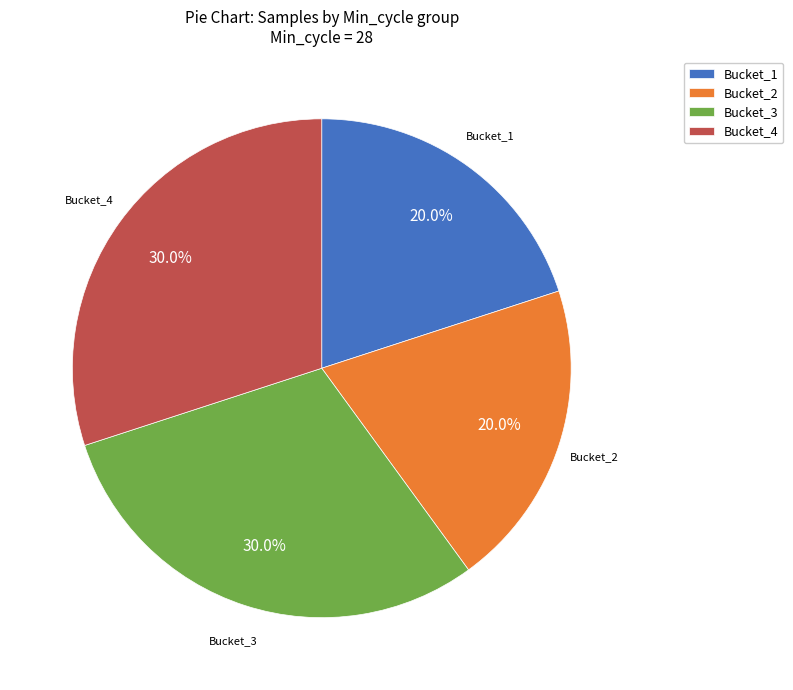

How much of the chart is everything except Bucket_1?

80.0%